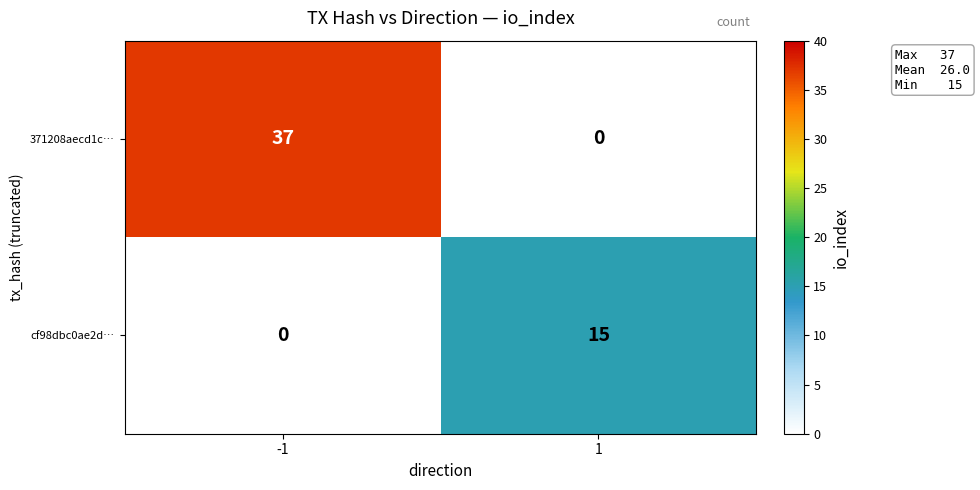

What is the greatest value displayed?

37